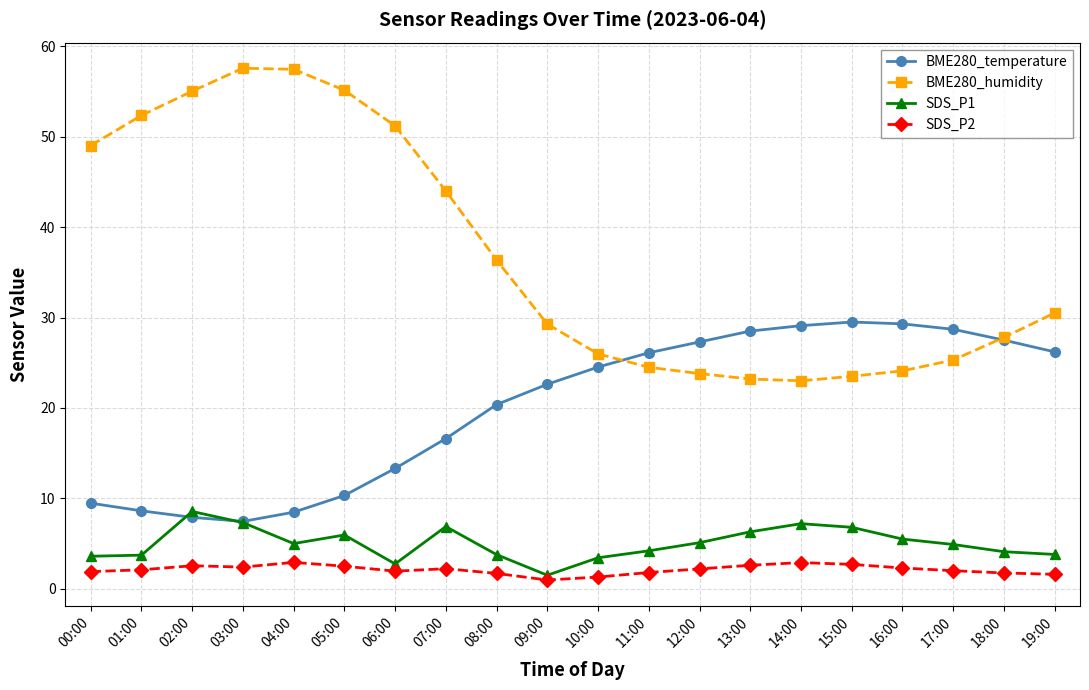

At which label does SDS_P1 first exceed 5?

02:00